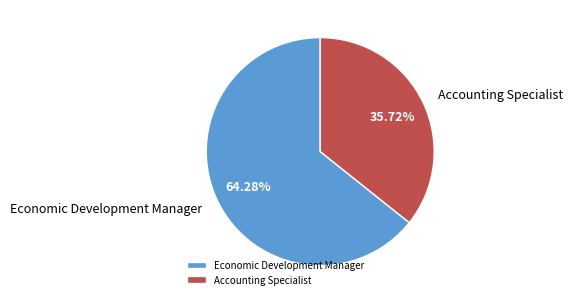

Count the number of slices in the pie.

2